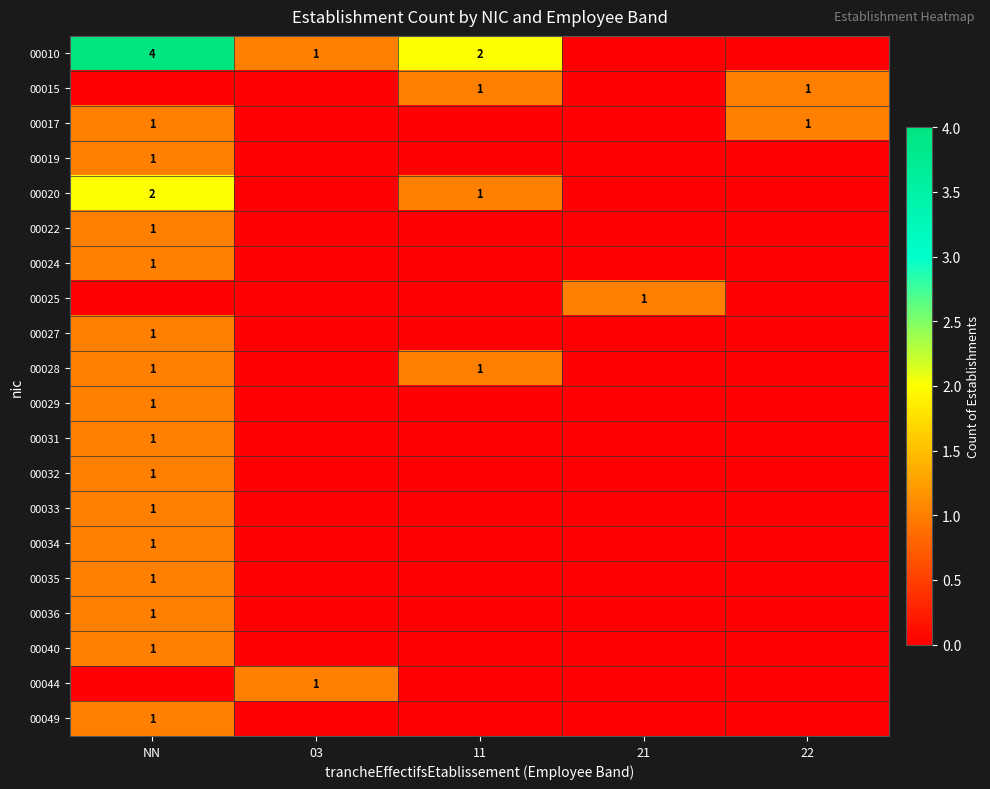

The 00010 series shows 4 at NN. True or false?

True